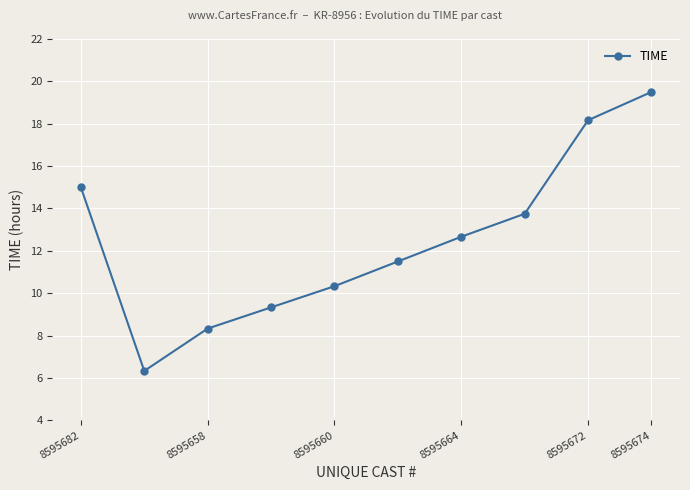

True or false: the data has more than 2 interior local peaks.

False